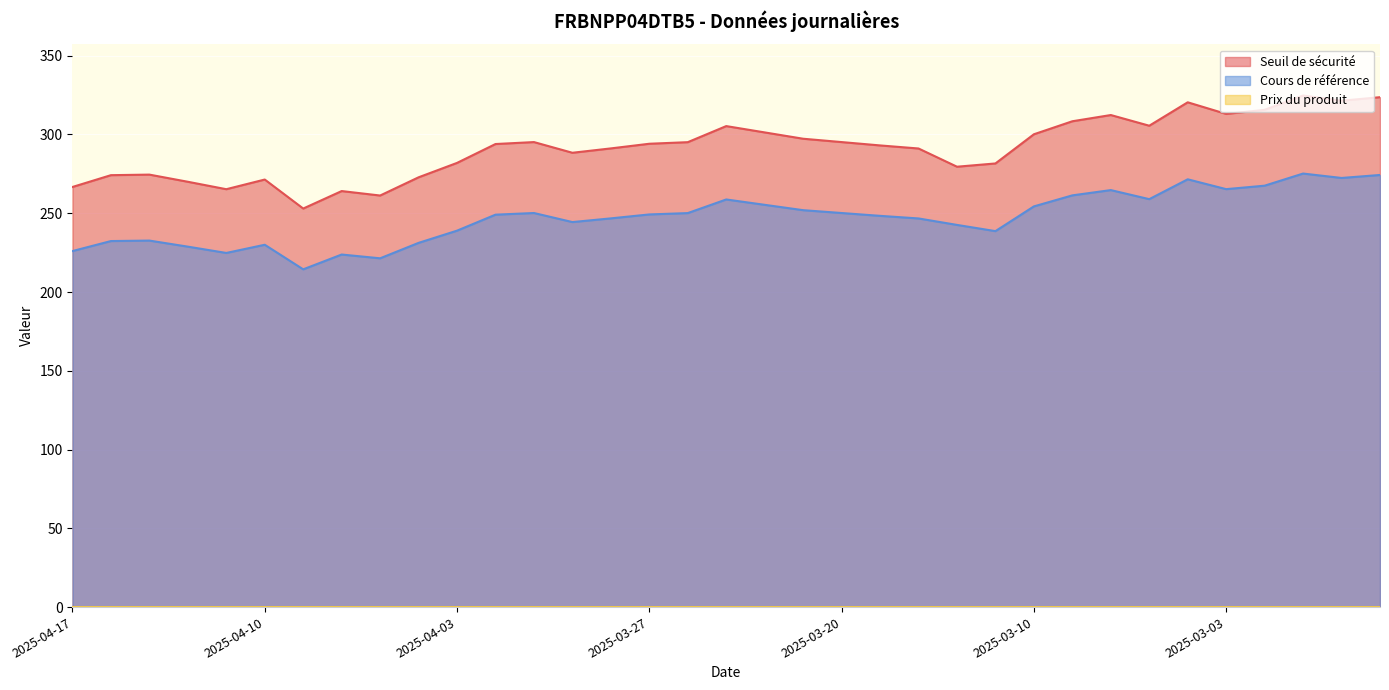

What is the label of the 26th point from the right?

2025-04-04